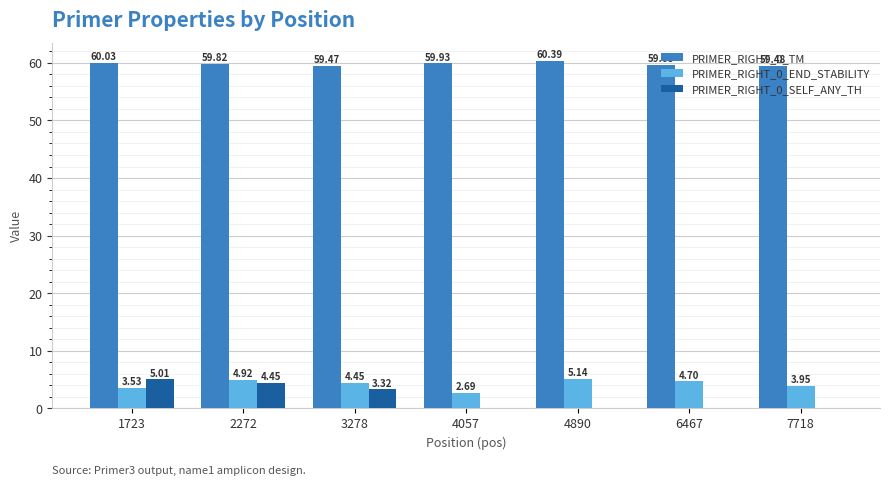

What is the sum of the PRIMER_RIGHT_0_END_STABILITY values at 1723 and 3278?

8.0